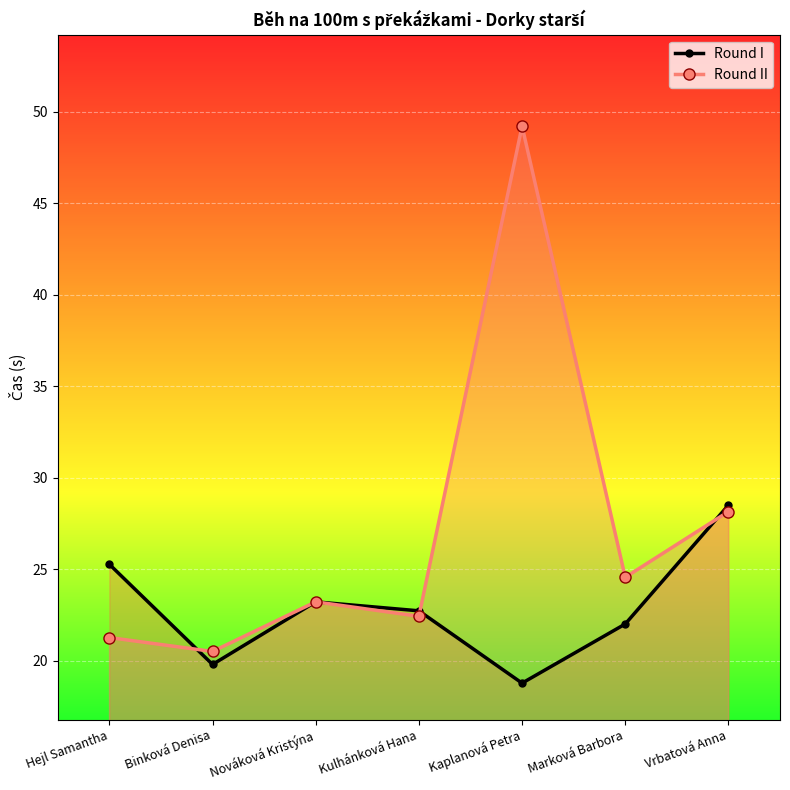

What is the average value of the Round I series?

22.9